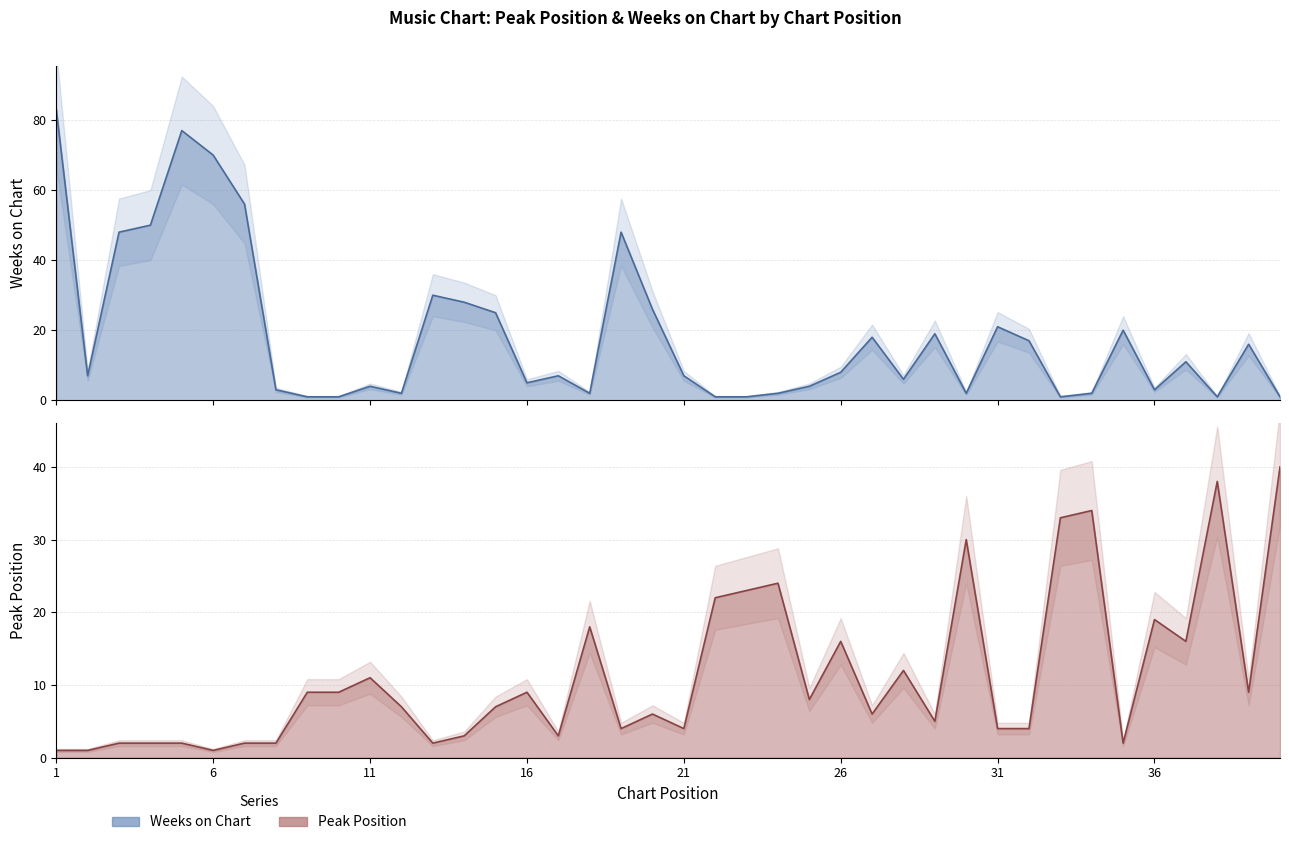

What is the total value across all series at 37?

27